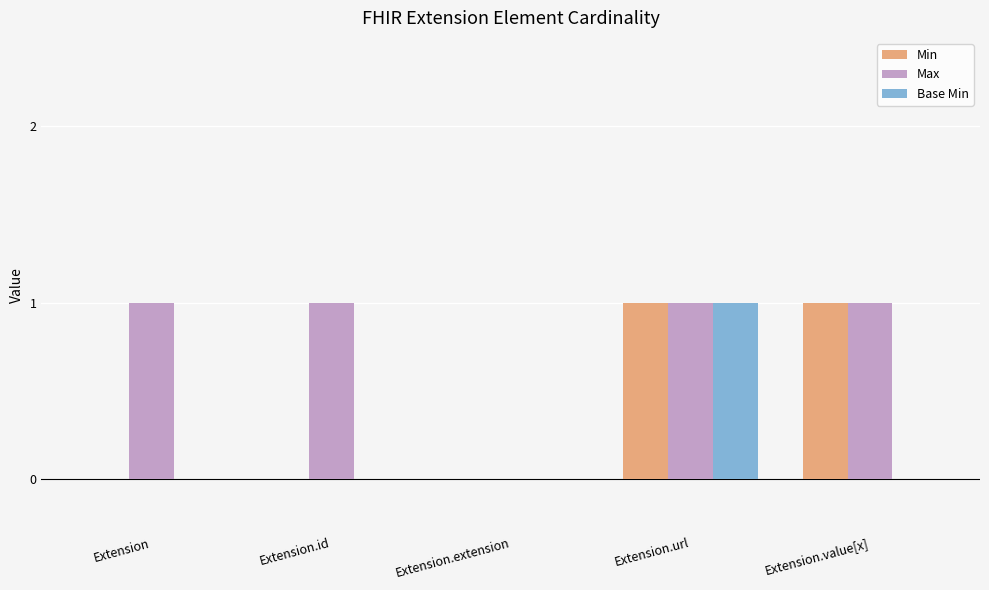

At which category is the sum across all series the highest?

Extension.url